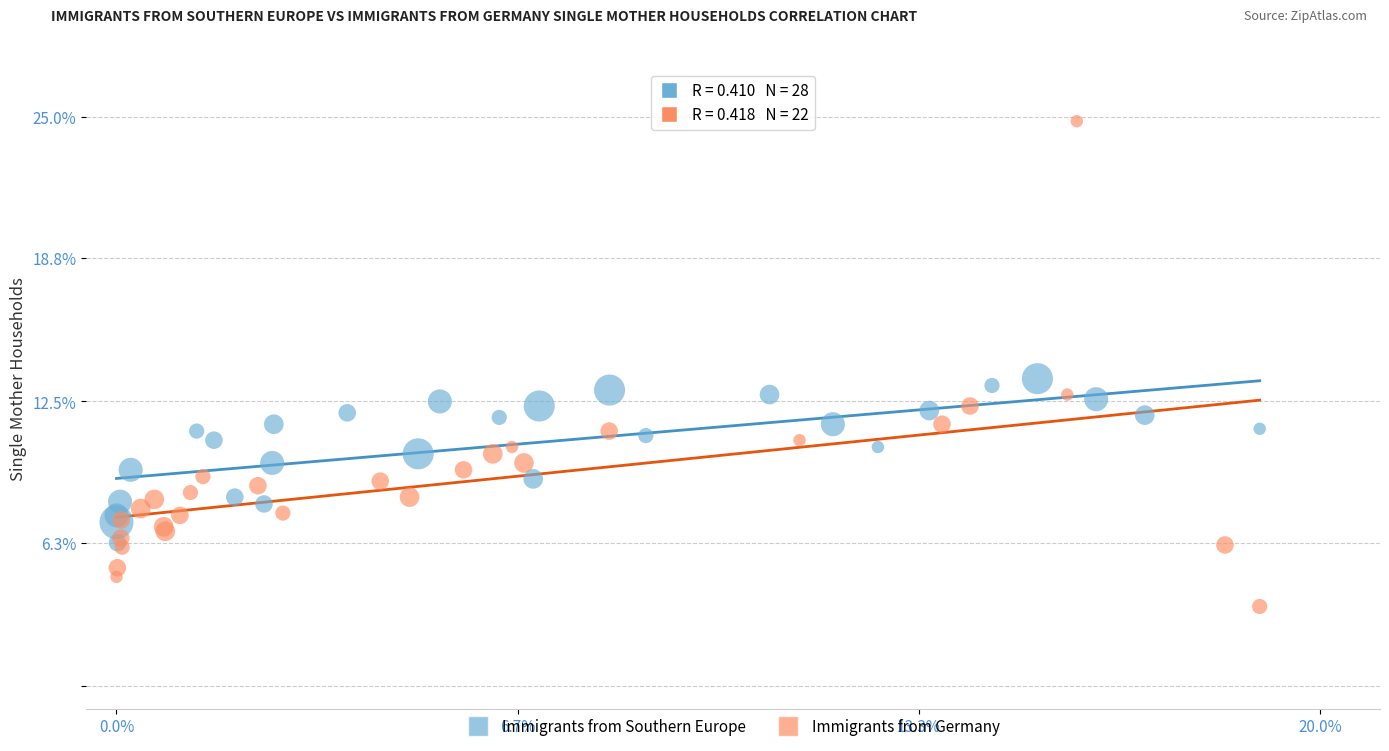

Which series reaches the maximum Y coordinate?

Immigrants from Germany